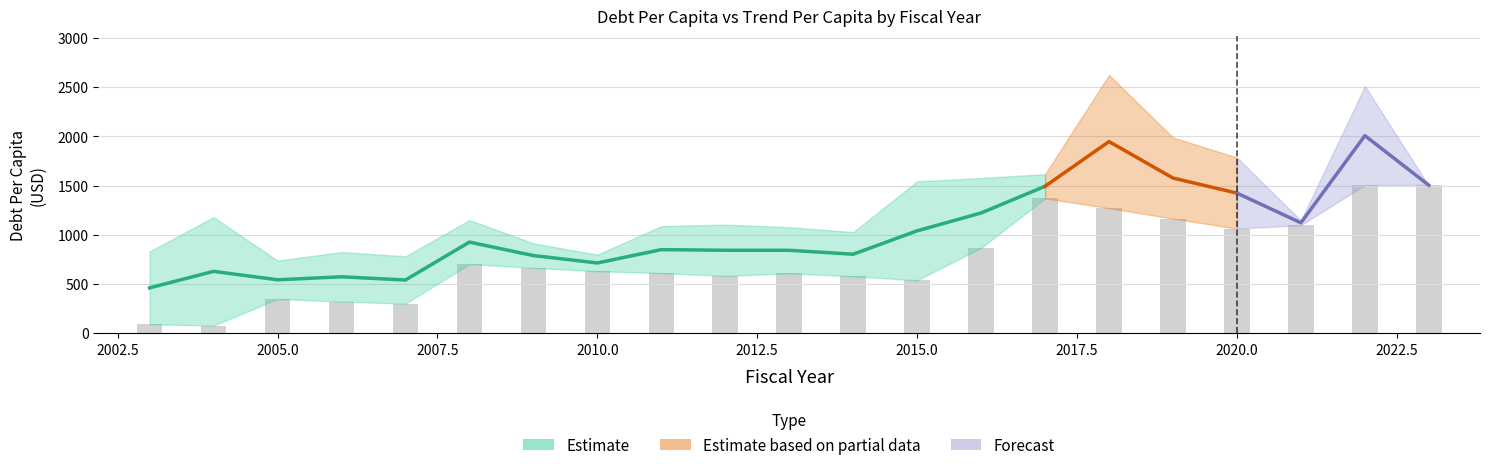

Are the bars grouped side by side (vs. stacked)?

No